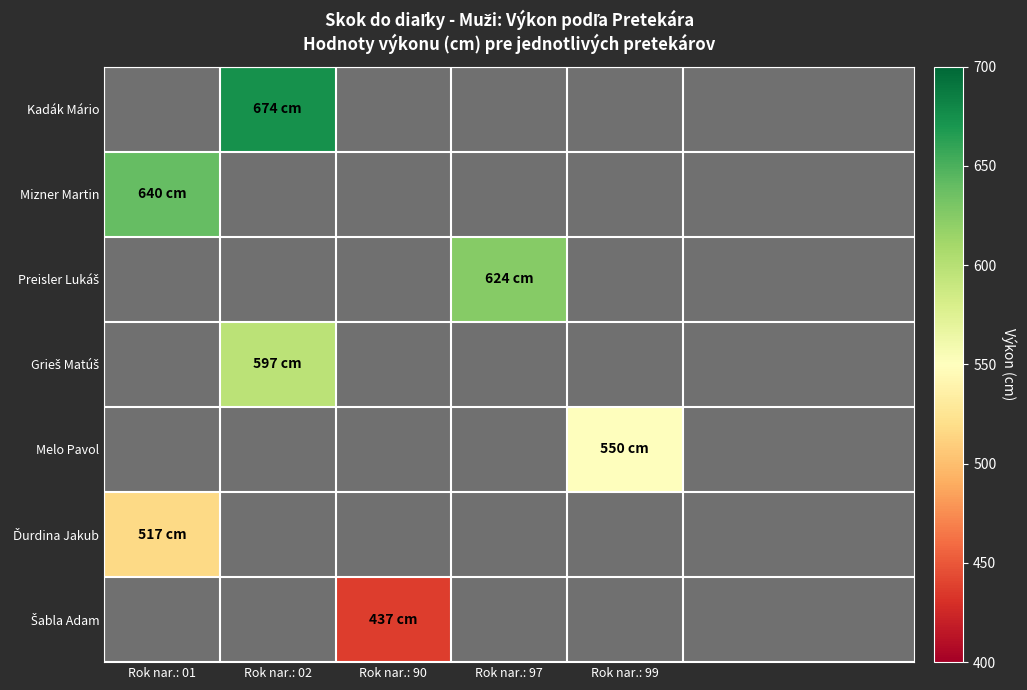

How many values in Ďurdina Jakub are above zero?

1